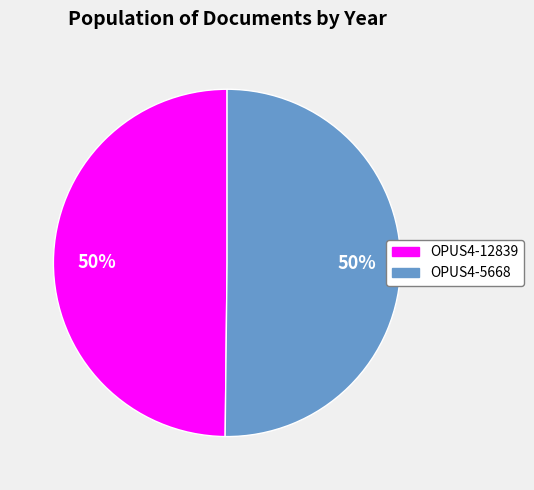

True or false: OPUS4-12839 accounts for 50% of the total.

True